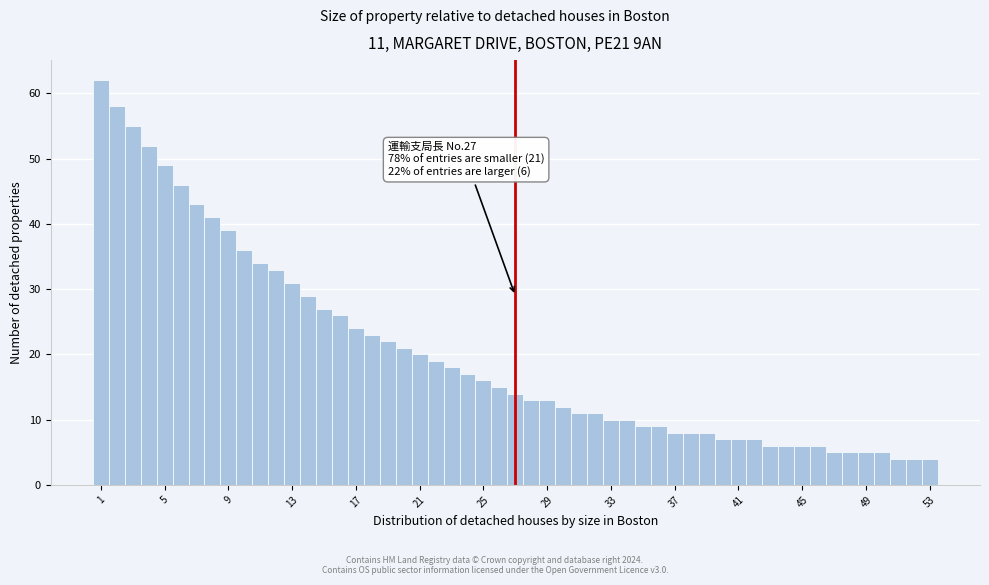

Around what value on the x-axis is the tallest bar? Give the approximate position of its centre, as read against the axis.

1.0